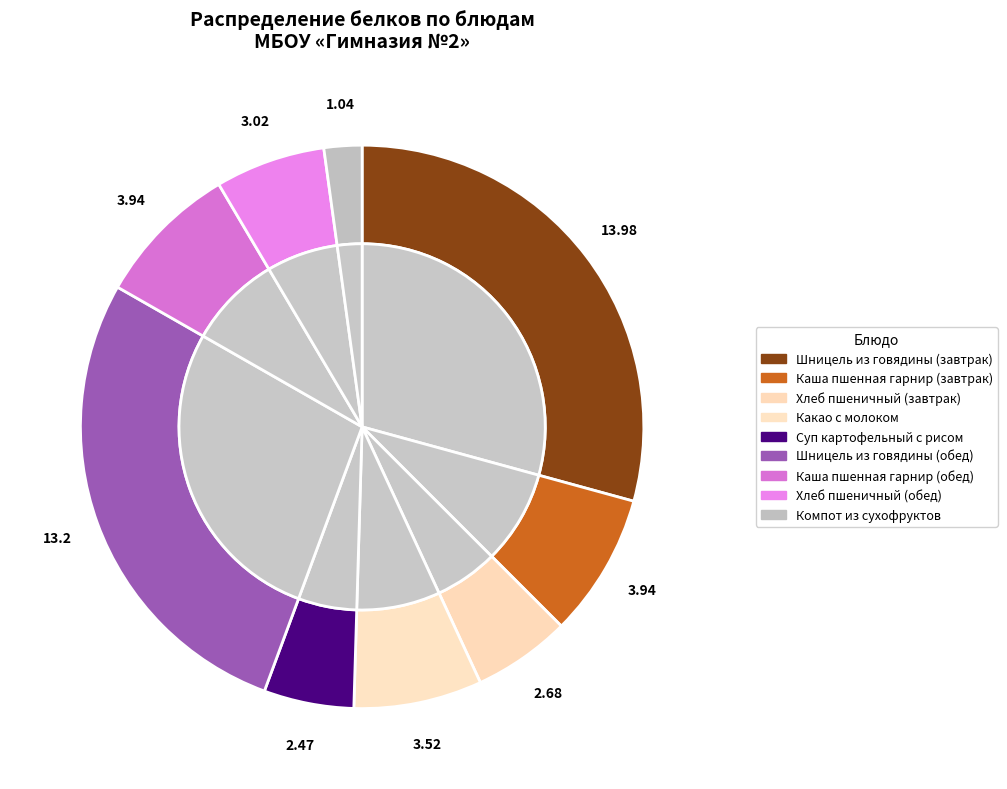

Which slice is the smallest?

Компот из сухофруктов